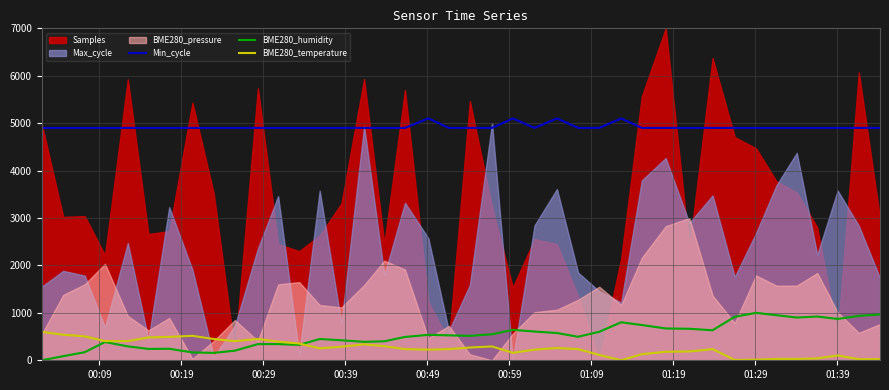

How many data points in BME280_temperature are above 252?

20